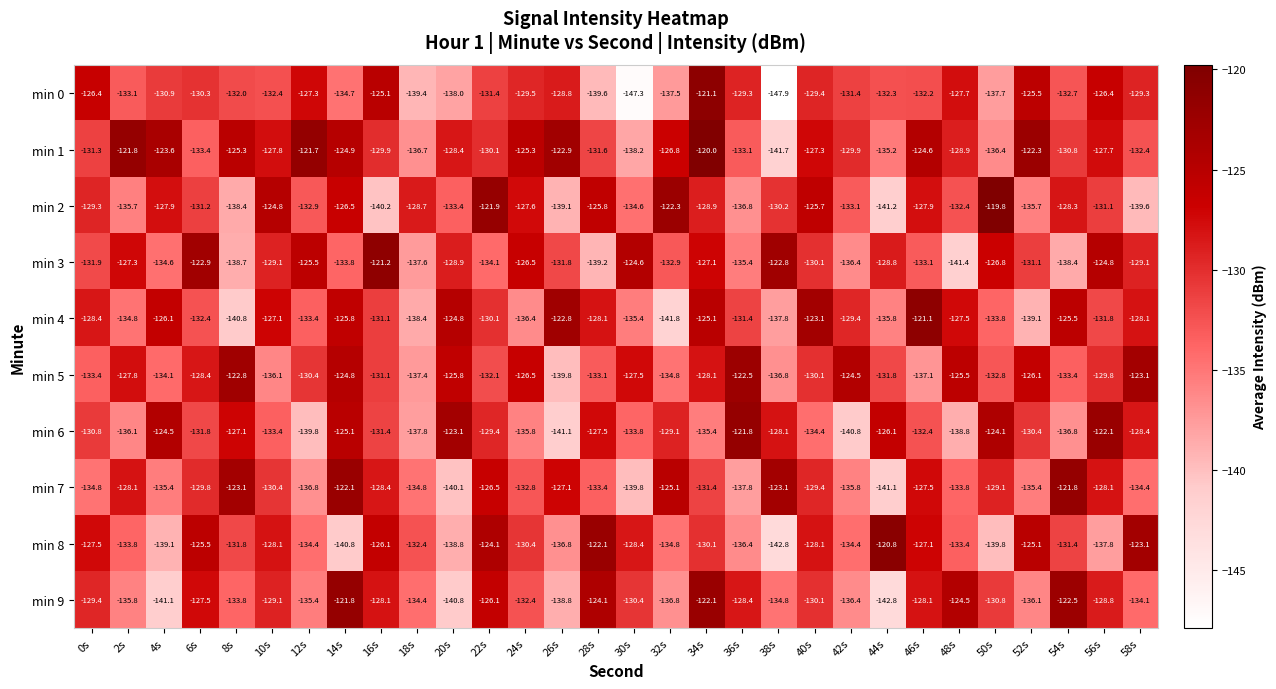

Is it true that min 3 equals -31.8 at 44s?

False